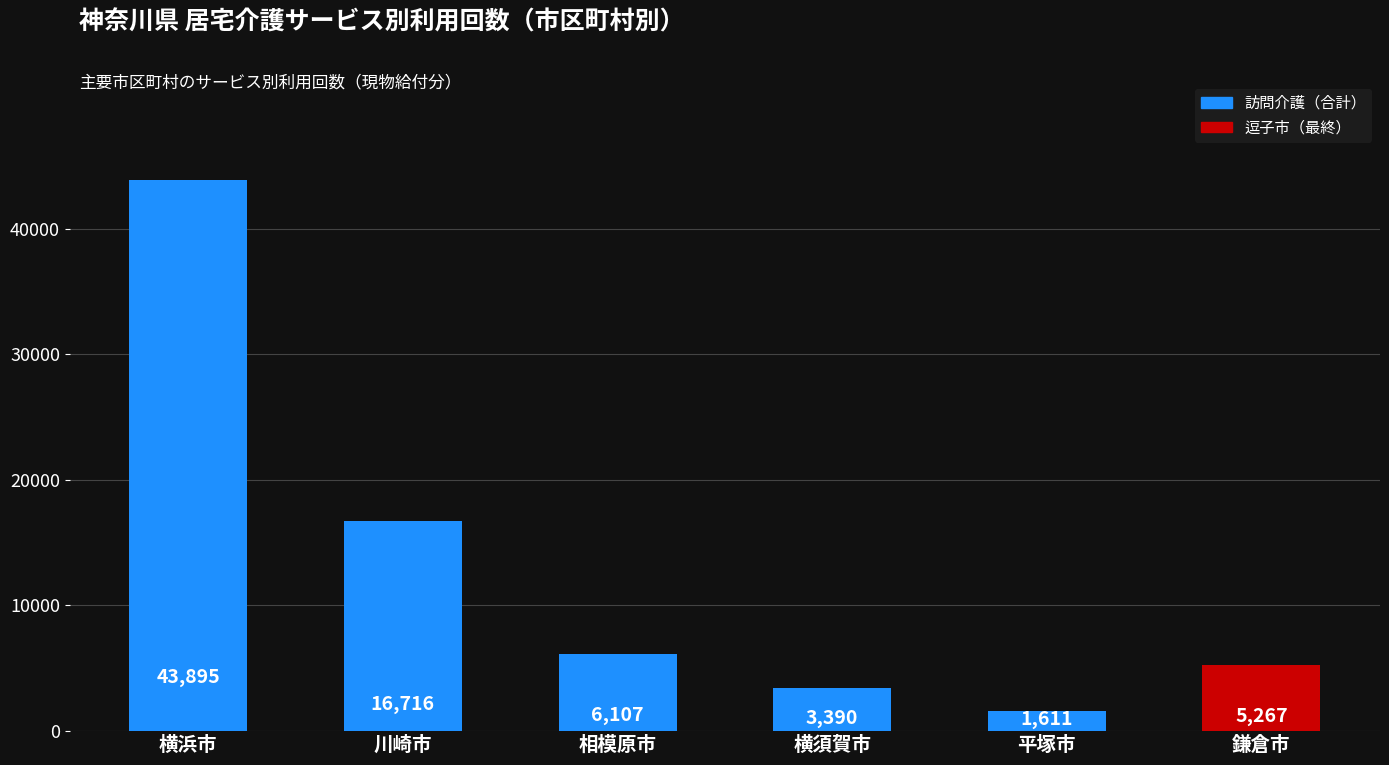

What is the approximate value at 横浜市, to the nearest 50?

43900